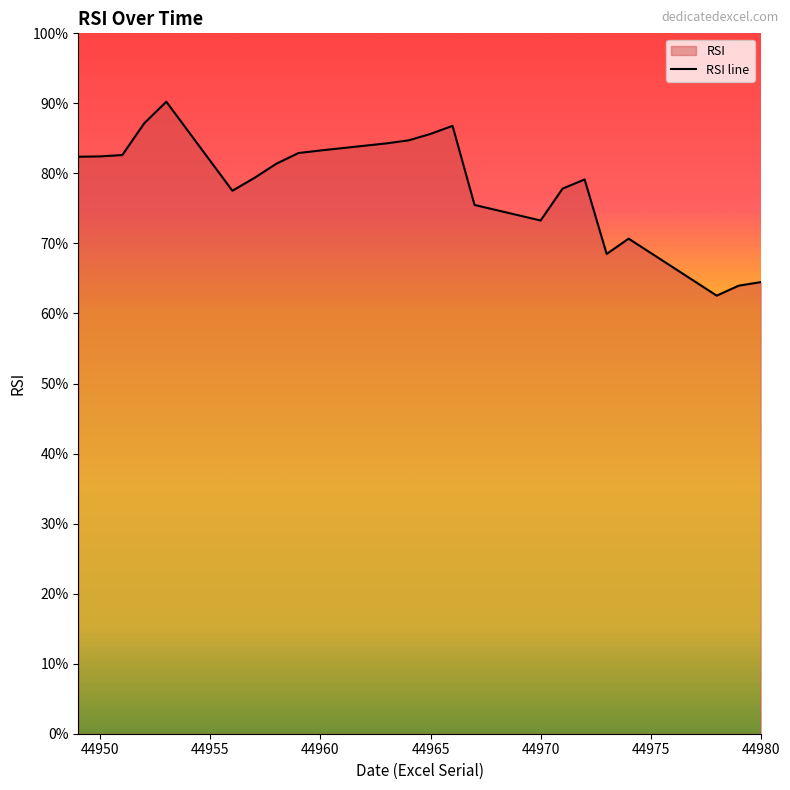

What is the smallest value displayed?

62.5